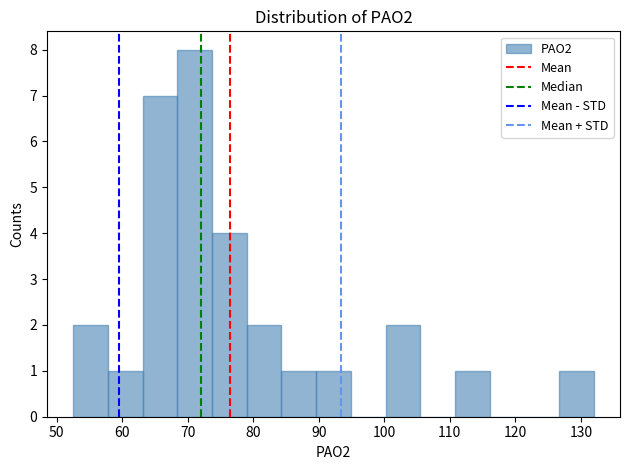

How tall is the bar that spans 57.8 to 63.1 on the x-axis? Neither the bar edges nor the heights are printed on the chart, so give them approximately, as read against the axes.

1